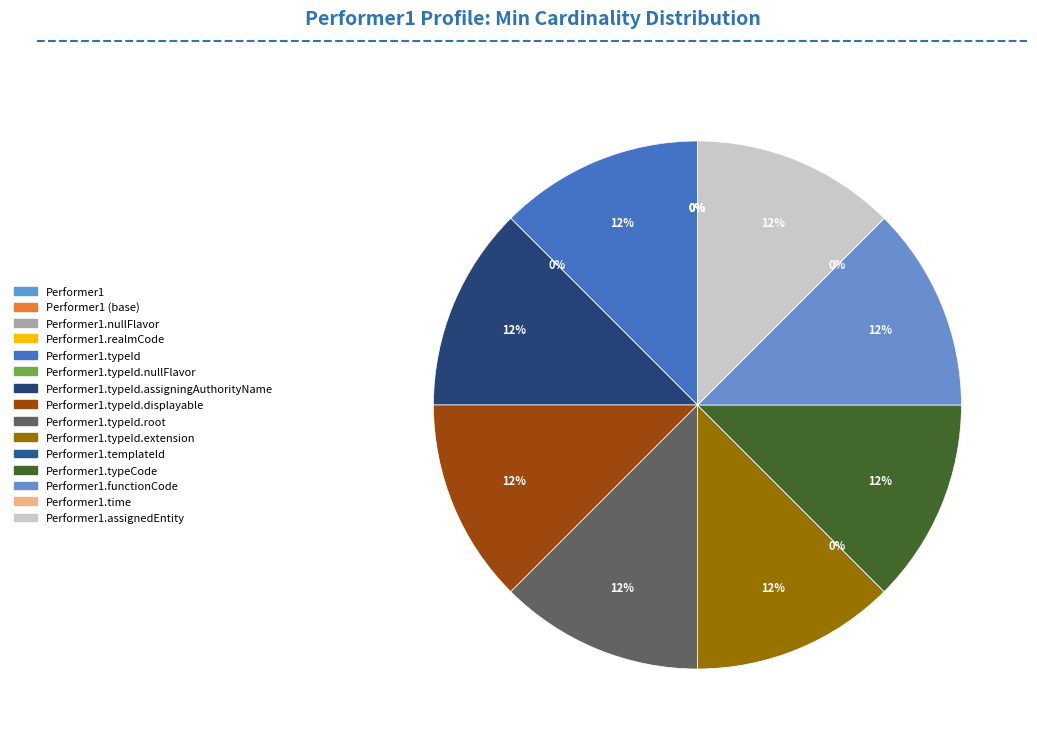

What is the largest slice in the pie chart?

Performer1.typeId